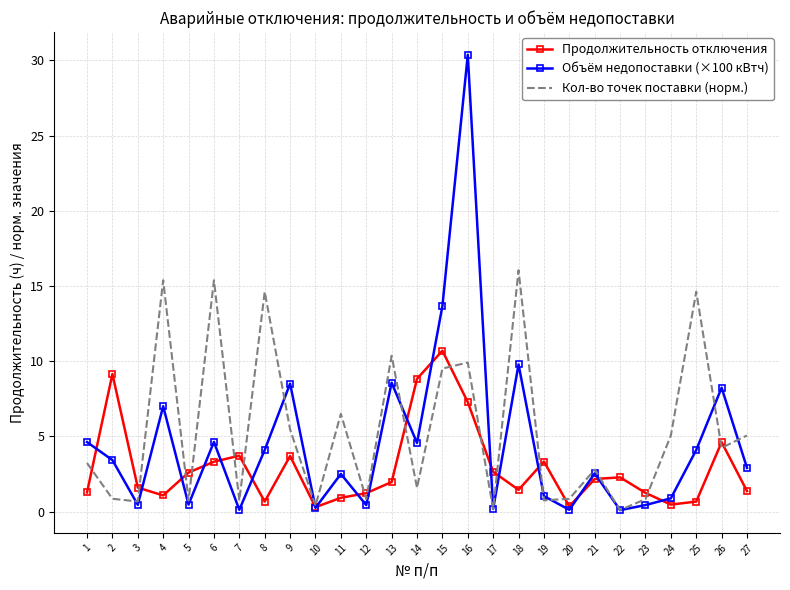

Where do Продолжительность отключения and Кол-во точек поставки (норм.) first cross each other?

1 and 2